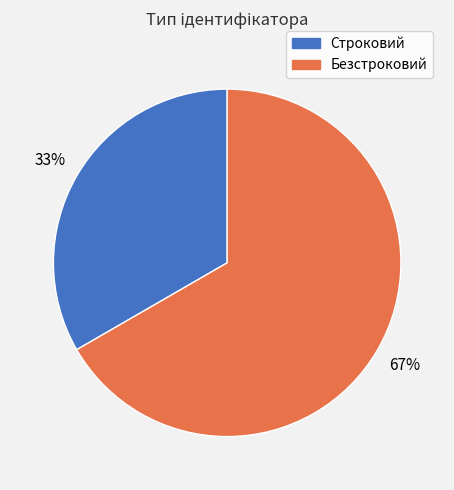

To the nearest percent, what is the average slice percentage?

50%